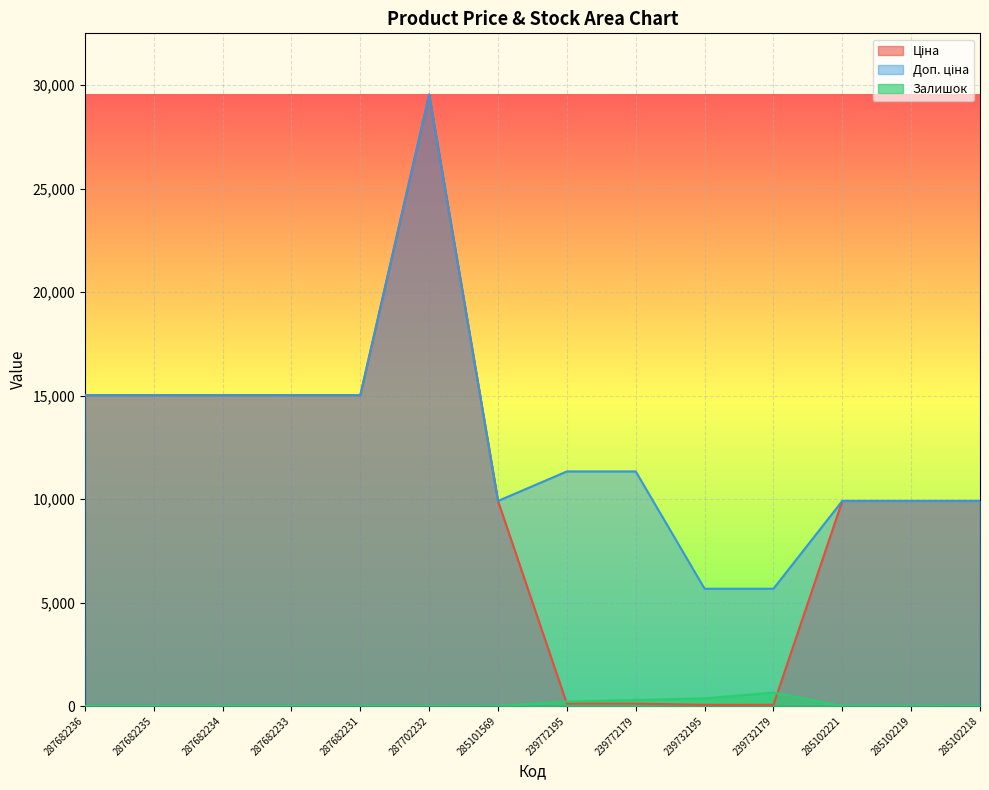

How many intersections are there between Ціна and Залишок?

2